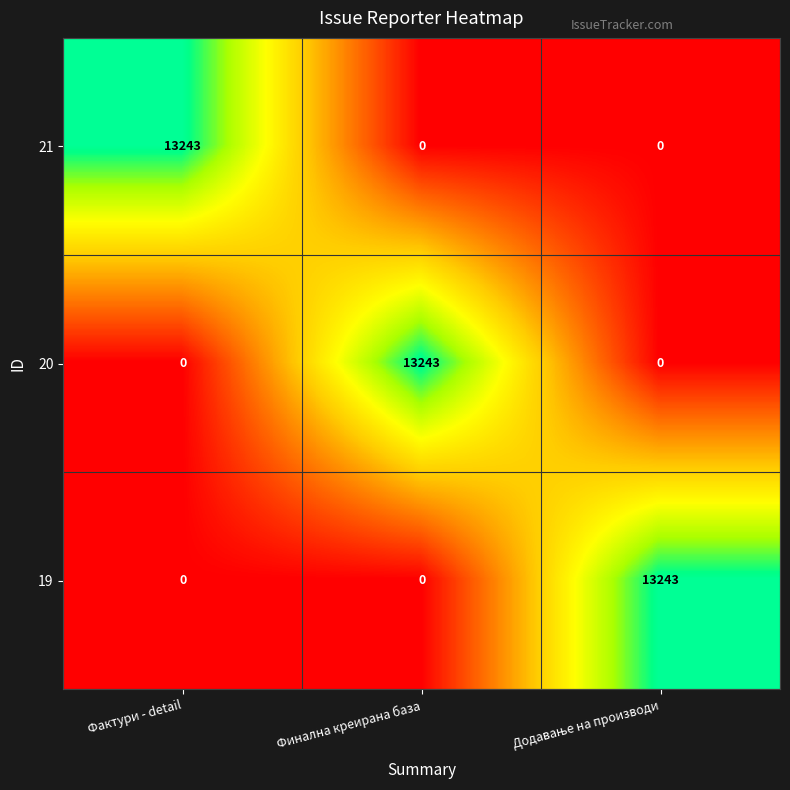

What is the total value across all series at Фактури - detail?

13243